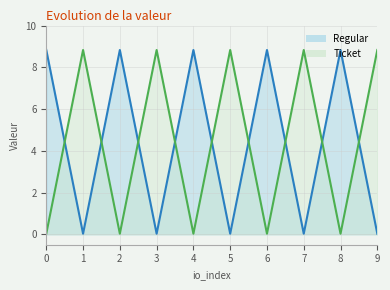

What is the difference between the Regular values at 9 and 4?

8.8